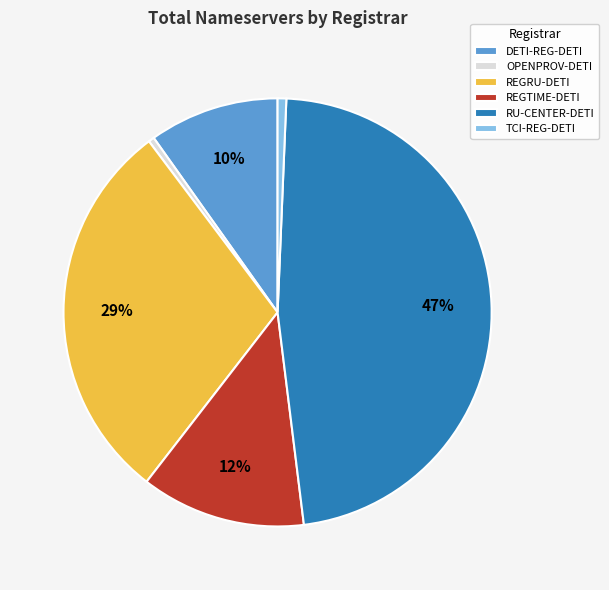

Which category has the biggest portion of the pie?

RU-CENTER-DETI